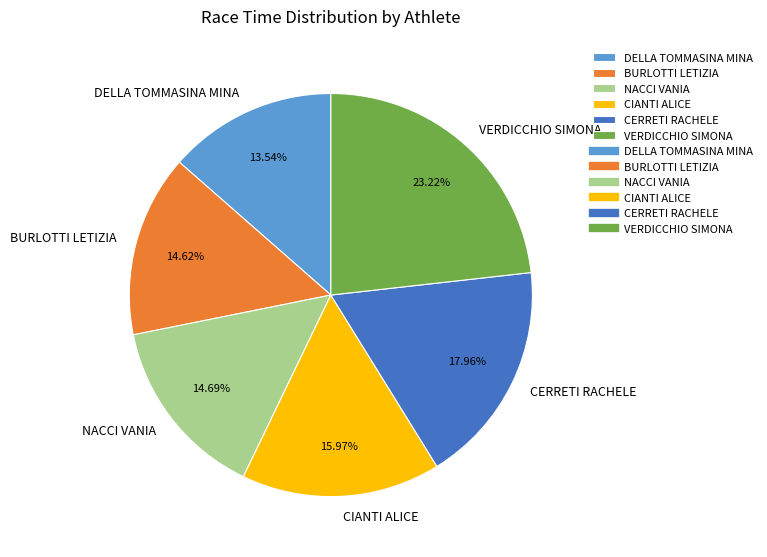

Is the sum of CIANTI ALICE and NACCI VANIA greater than half?

No